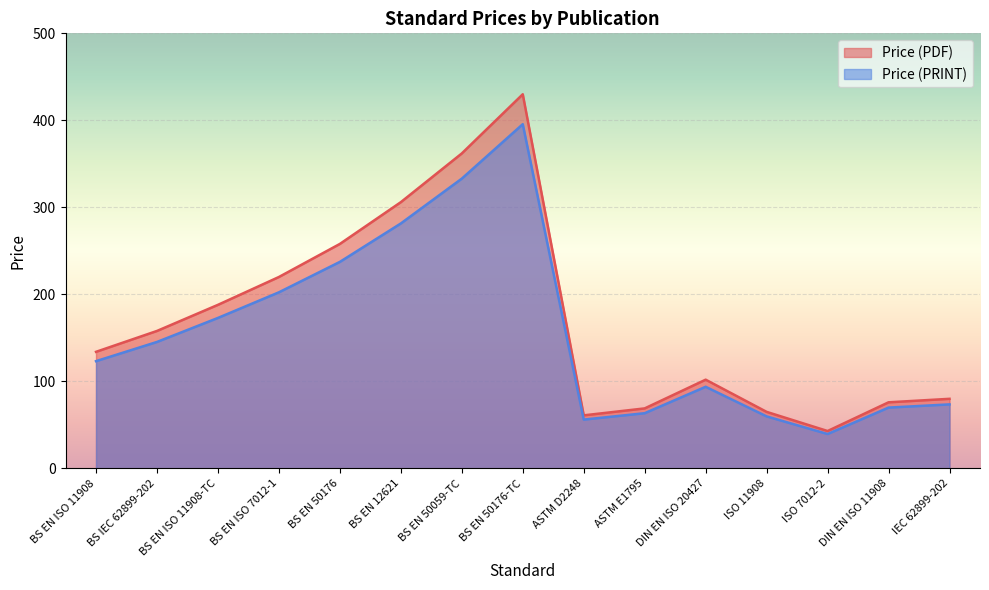

True or false: Price (PDF) and Price (PRINT) intersect in this chart.

False